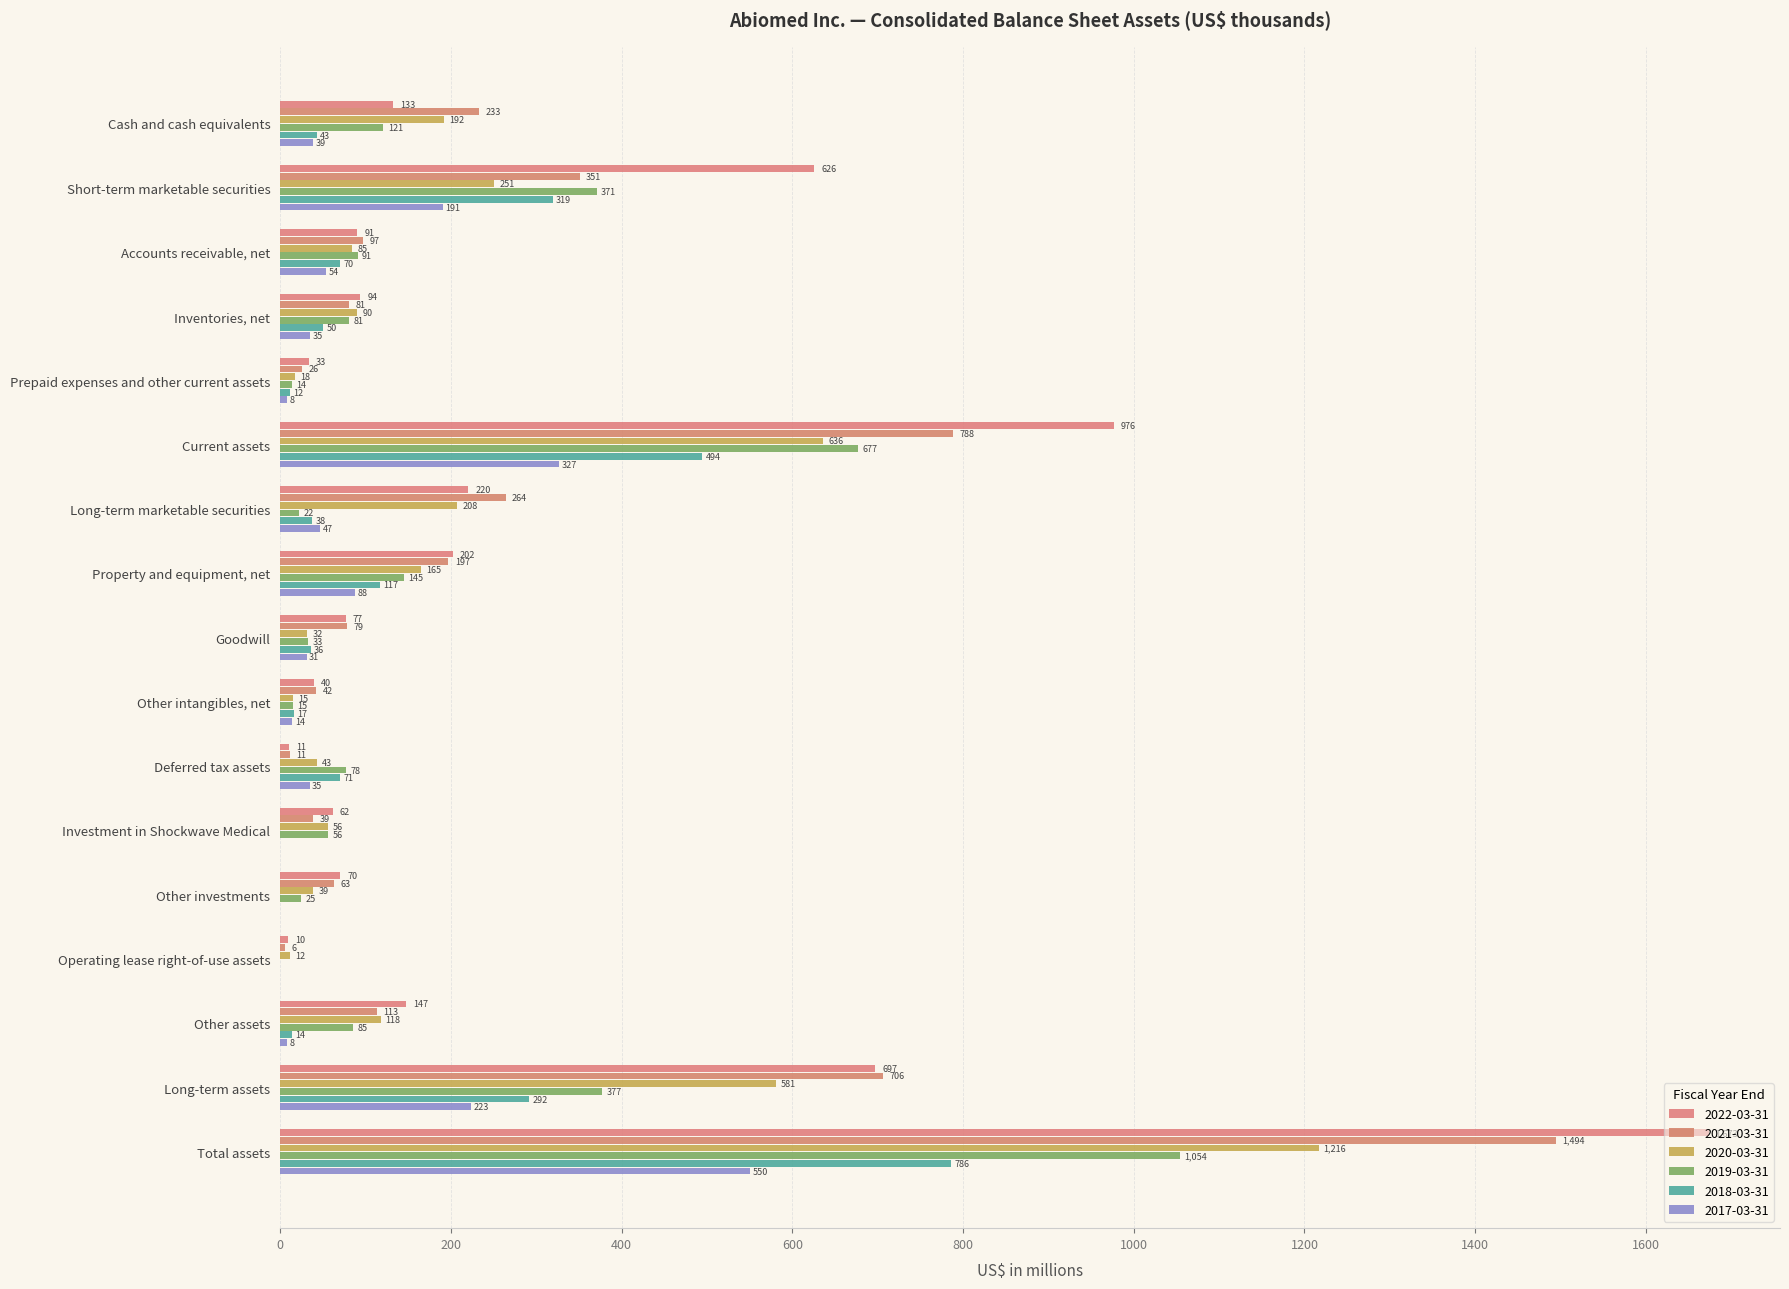

Between Prepaid expenses and other current assets and Operating lease right-of-use assets, which is larger?

Prepaid expenses and other current assets